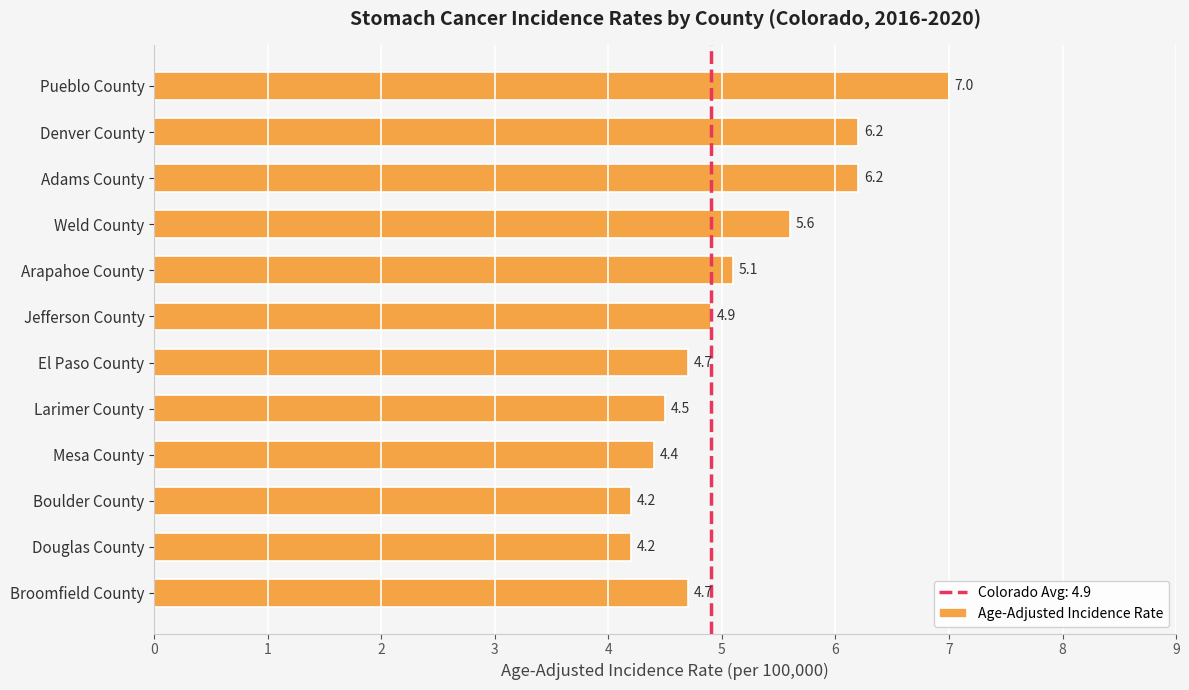

Is it true that the value at Denver County is 6.2?

True